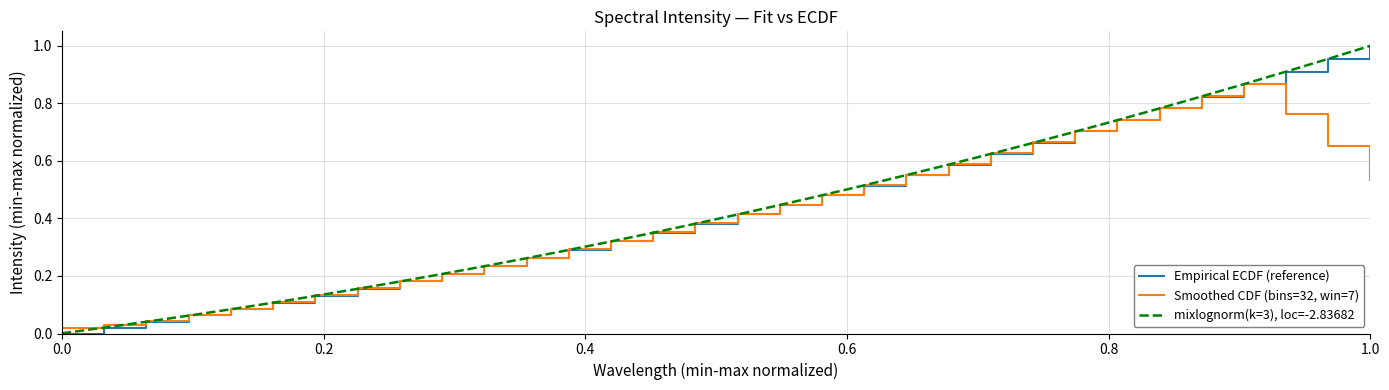

Rank the series by their maximum value, from lowest to highest.

Smoothed CDF (bins=32, win=7), mixlognorm(k=3), loc=-2.83682, Empirical ECDF (reference)